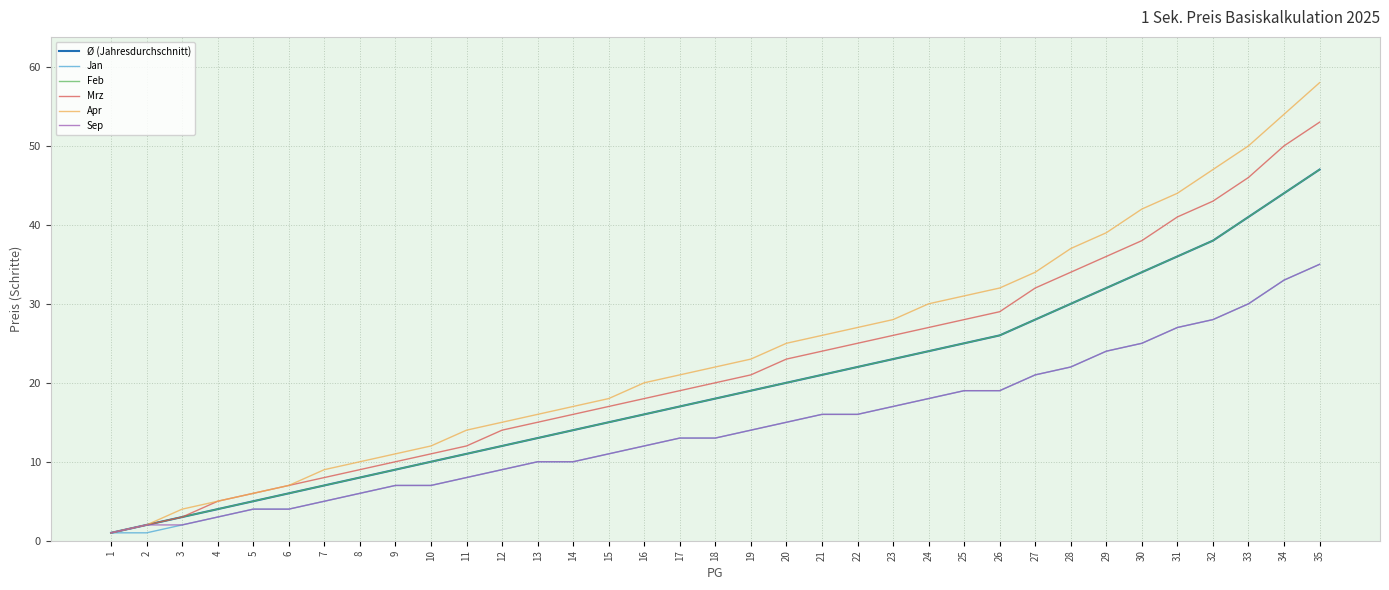

True or false: Apr and Ø (Jahresdurchschnitt) cross at least once.

False